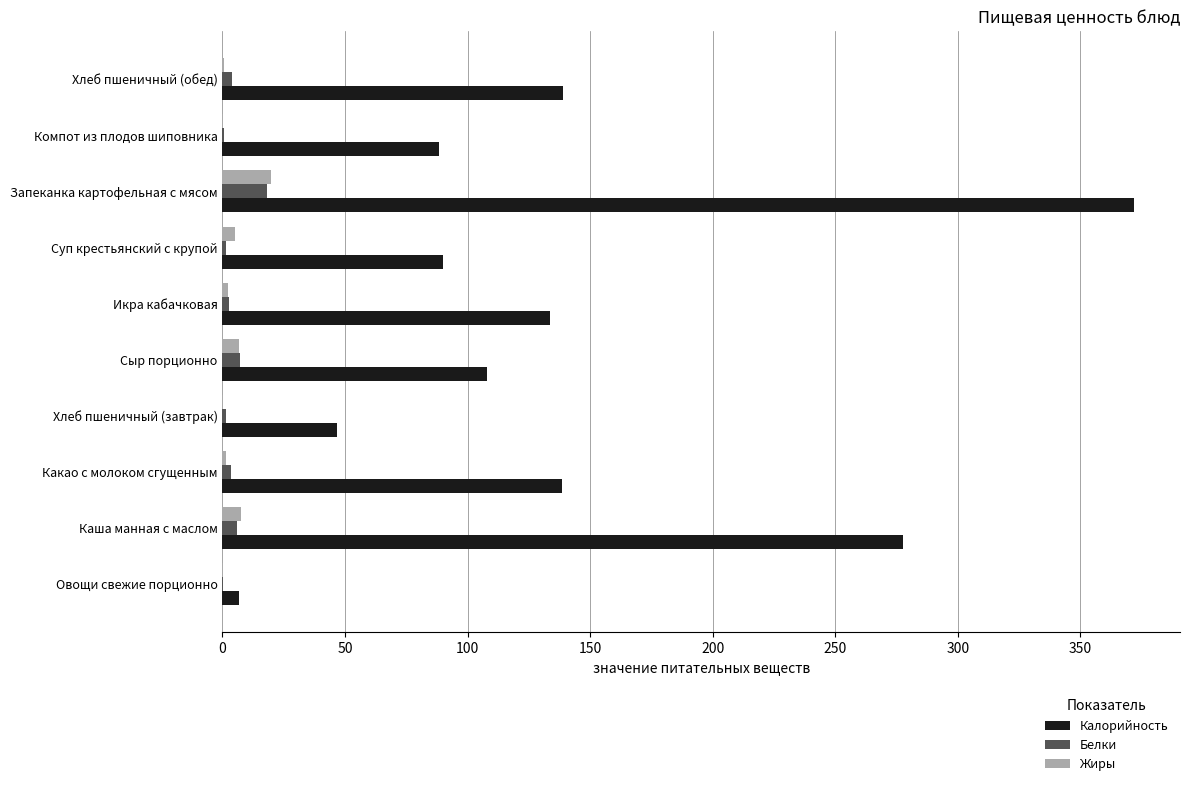

At which category is the sum across all series the highest?

Запеканка картофельная с мясом